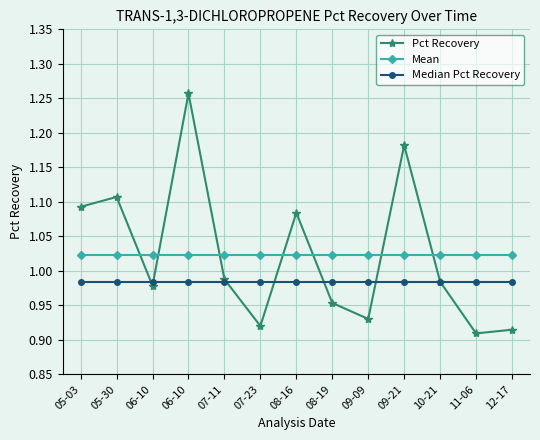

What is the minimum value for Pct Recovery?

0.9